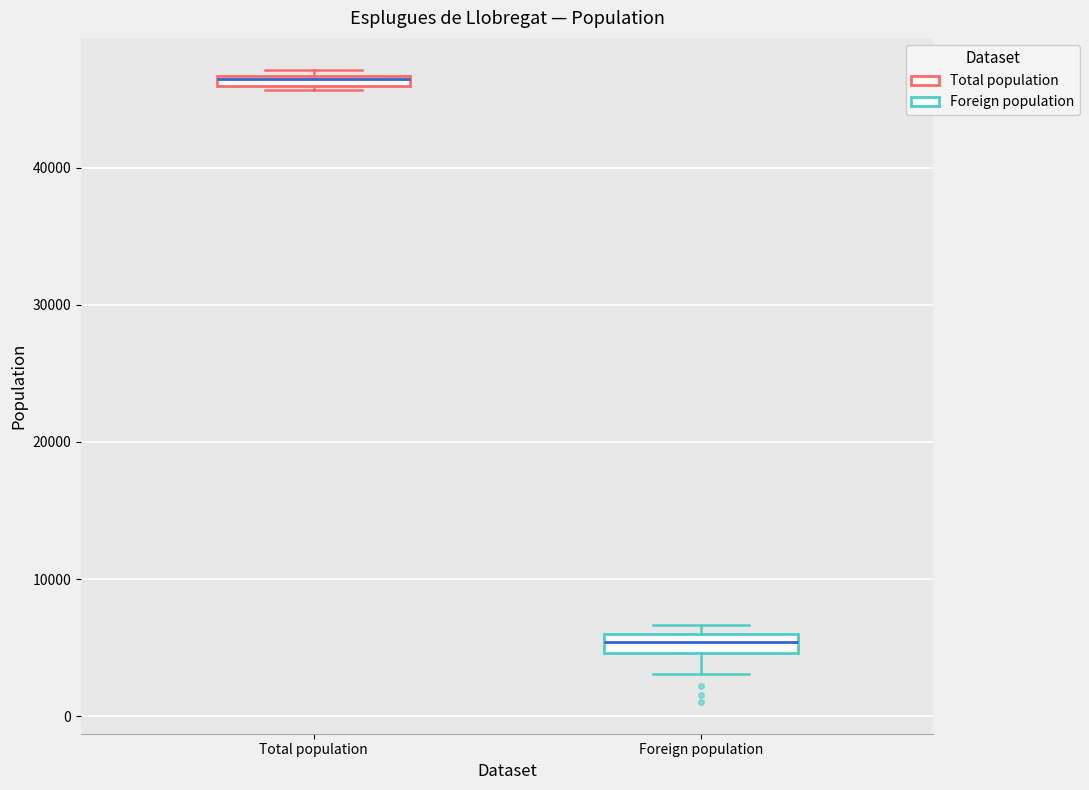

Where does the lower whisker of the box for Foreign population end on the y-axis? The values are not printed on the chart, so give them approximately, as read against the axis.

3000